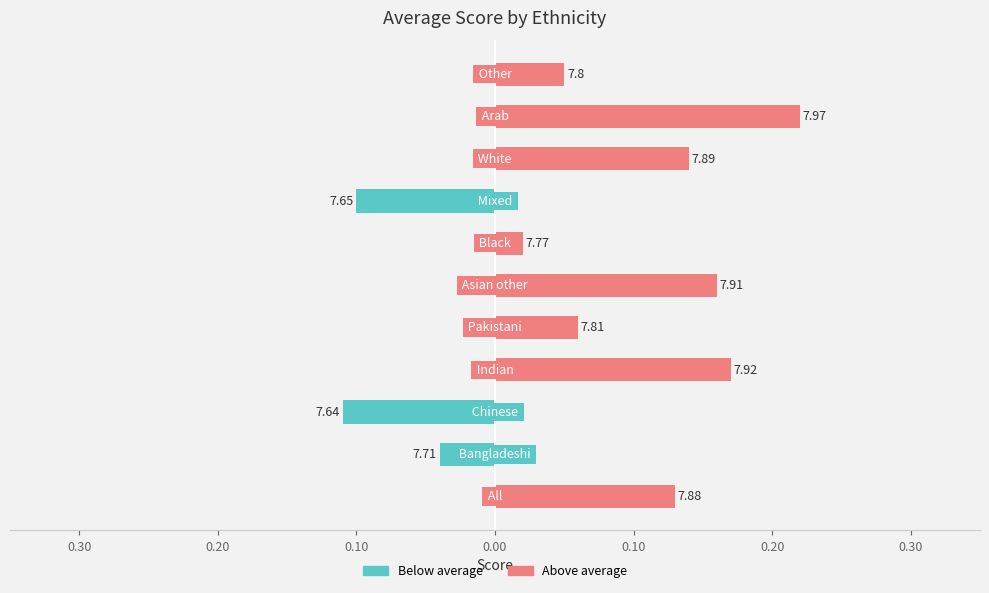

Reading left to right, list all the values displayed in this chart.

col_1 (below avg): 0.0	-0.0	-0.1	0.0	0.0	0.0	0.0	-0.1	0.0	0.0	0.0
col_1 (above avg): 0.1	0.0	0.0	0.2	0.1	0.2	0.0	0.0	0.1	0.2	0.0